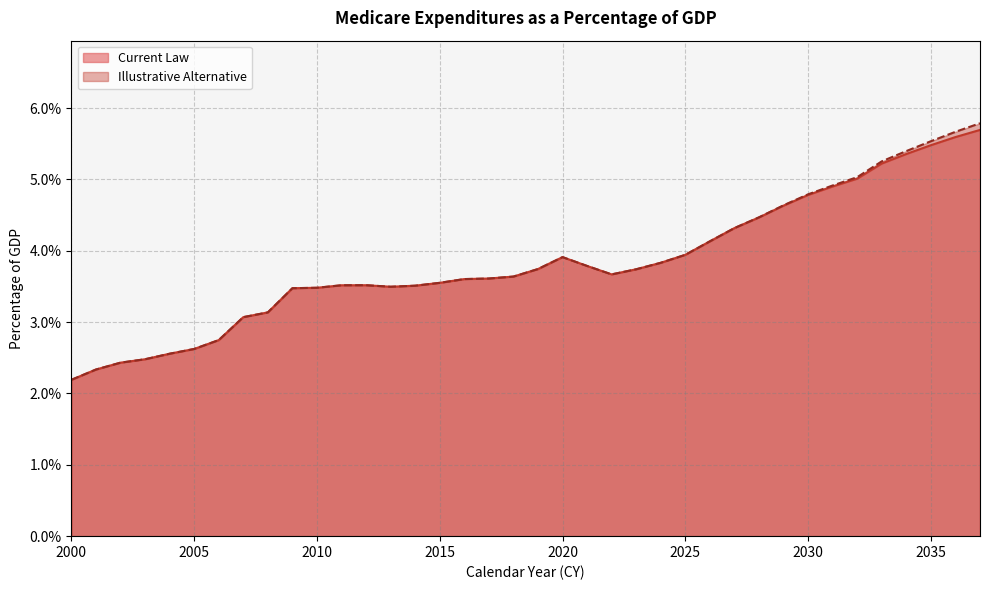

Reading left to right, list all the values displayed in this chart.

Current Law: 0.0	0.0	0.0	0.0	0.0	0.0	0.0	0.0	0.0	0.0	0.0	0.0	0.0	0.0	0.0	0.0	0.0	0.0	0.0	0.0	0.0	0.0	0.0	0.0	0.0	0.0	0.0	0.0	0.0	0.0	0.0	0.0	0.1	0.1	0.1	0.1	0.1	0.1
Illustrative Alternative: 0.0	0.0	0.0	0.0	0.0	0.0	0.0	0.0	0.0	0.0	0.0	0.0	0.0	0.0	0.0	0.0	0.0	0.0	0.0	0.0	0.0	0.0	0.0	0.0	0.0	0.0	0.0	0.0	0.0	0.0	0.0	0.0	0.1	0.1	0.1	0.1	0.1	0.1